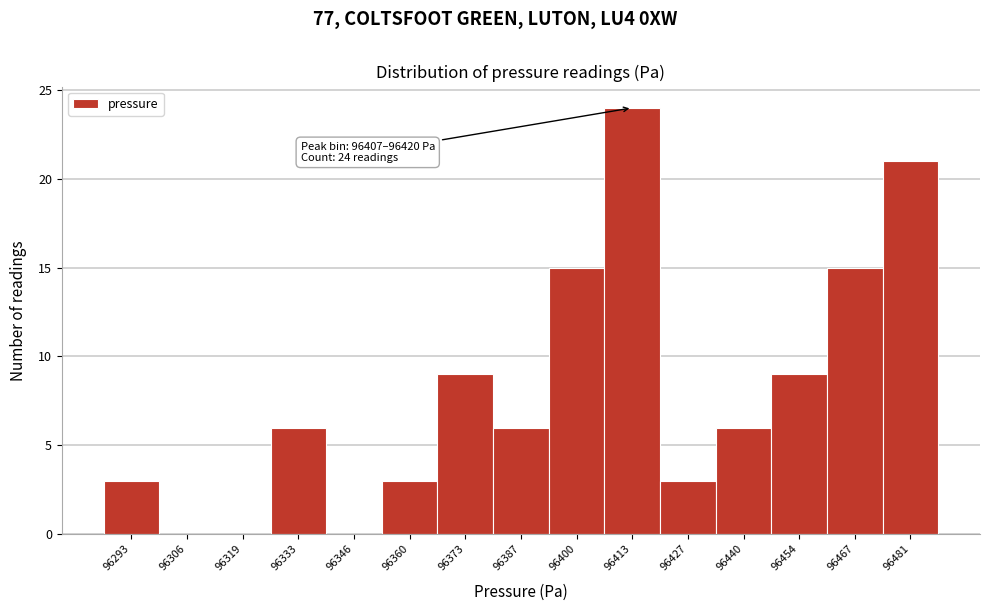

Over which range of the x-axis is the bar tallest?

96408 to 96420